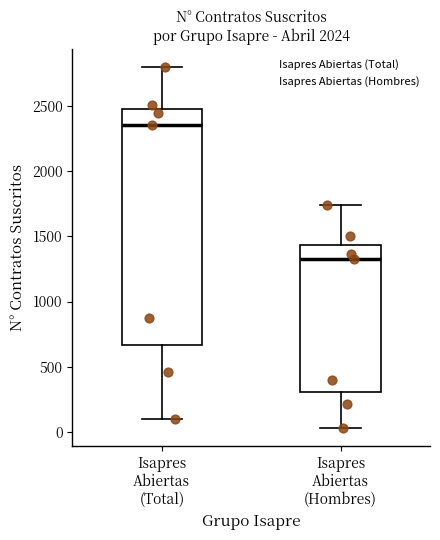

Comparing the boxes themselves (not the whiskers), which one is the tallest?

Isapres Abiertas (Total)